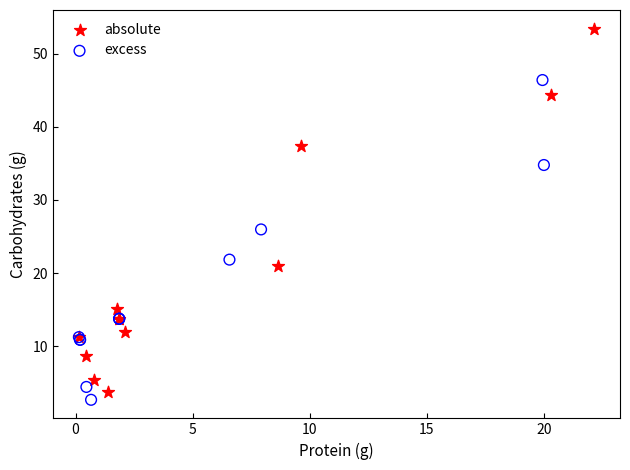

Which series contains the highest Y value?

absolute